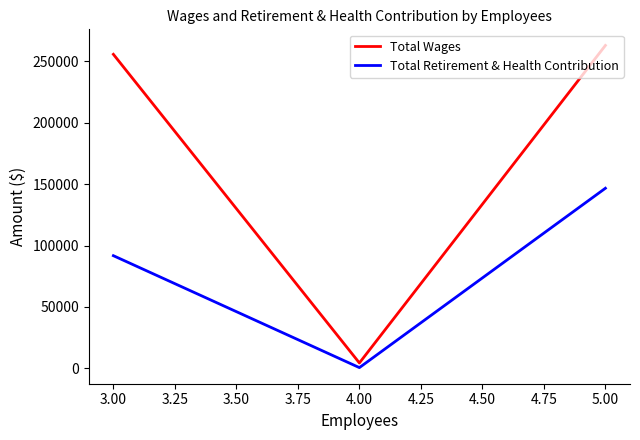

What is the sum of all Total Retirement & Health Contribution values?

238859